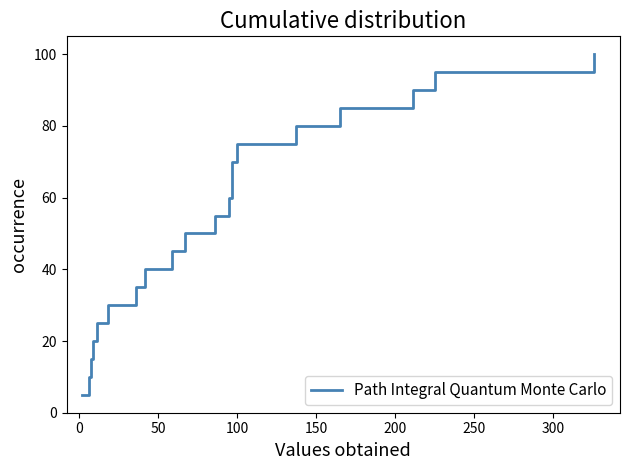

What is the difference between the maximum and minimum values?

95.0